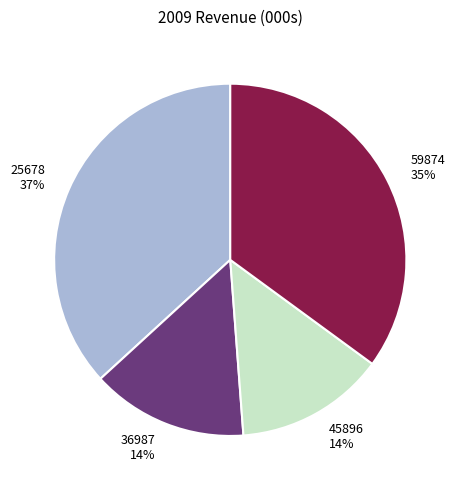

How many slices are in this pie chart?

4